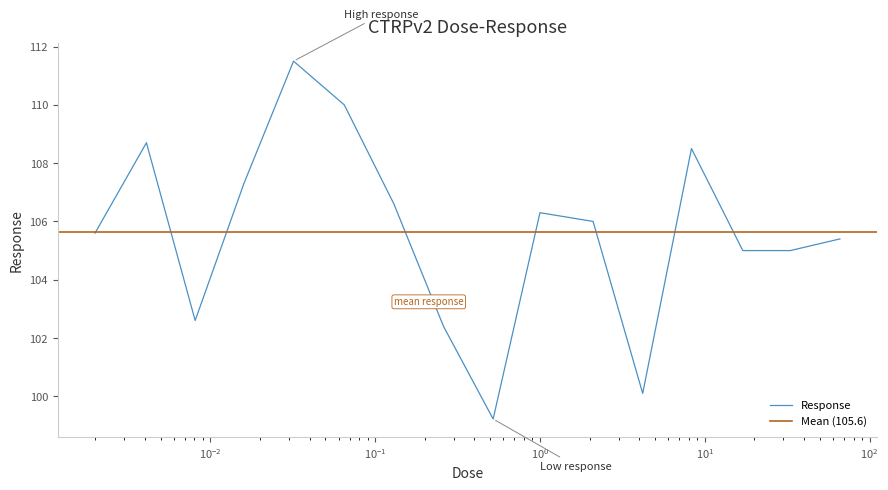

What is the difference between the second highest and minimum values?

10.8